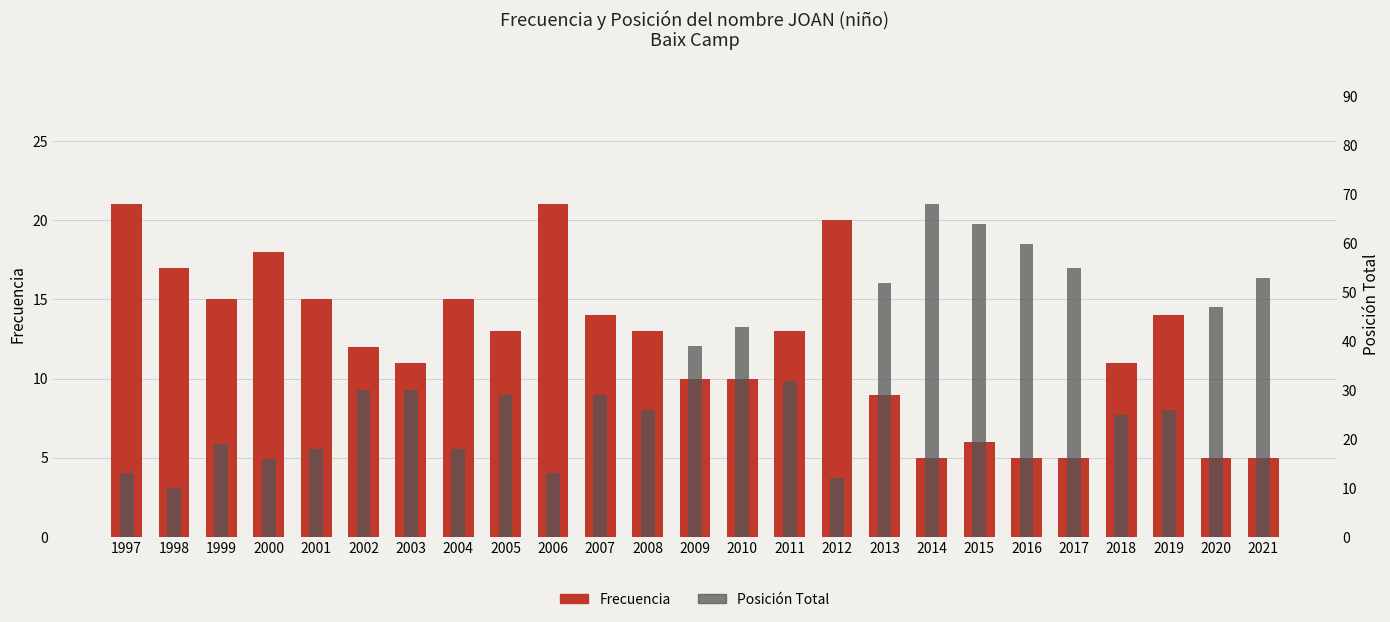

How many bars are there in each group?

2